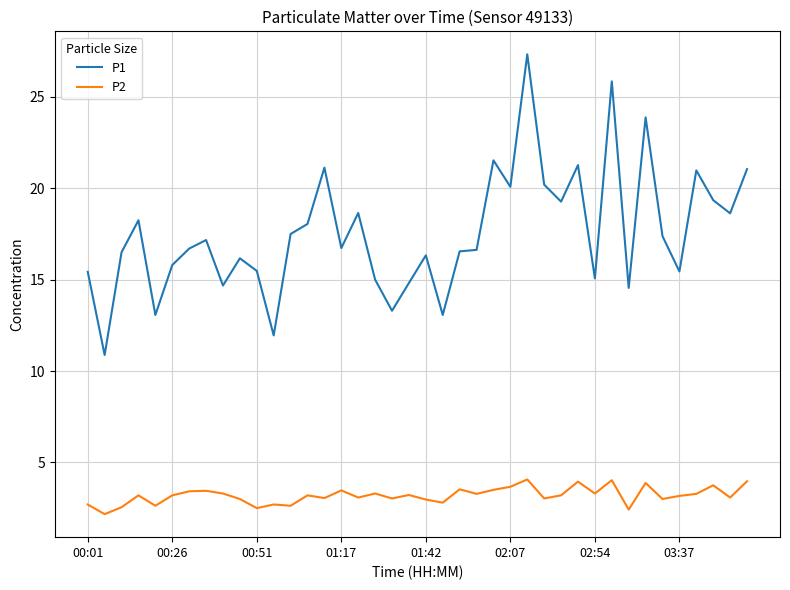

True or false: P1 and P2 cross at least once.

False